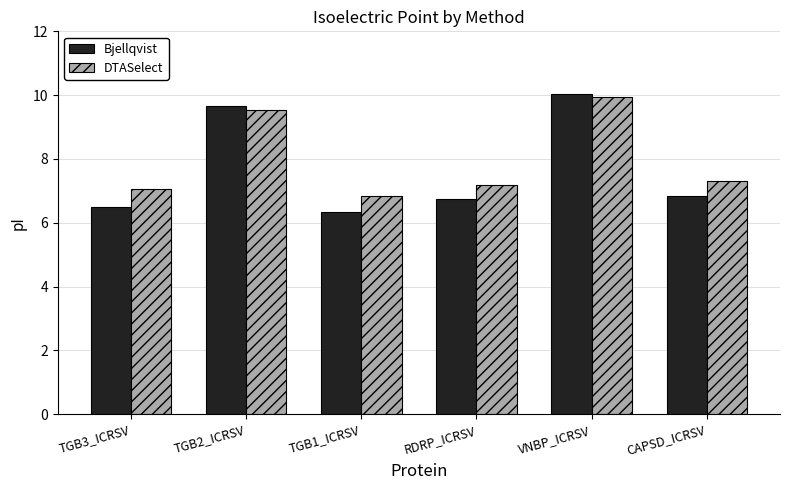

Is the value of Bjellqvist at VNBP_ICRSV greater than the value of DTASelect at TGB2_ICRSV?

Yes